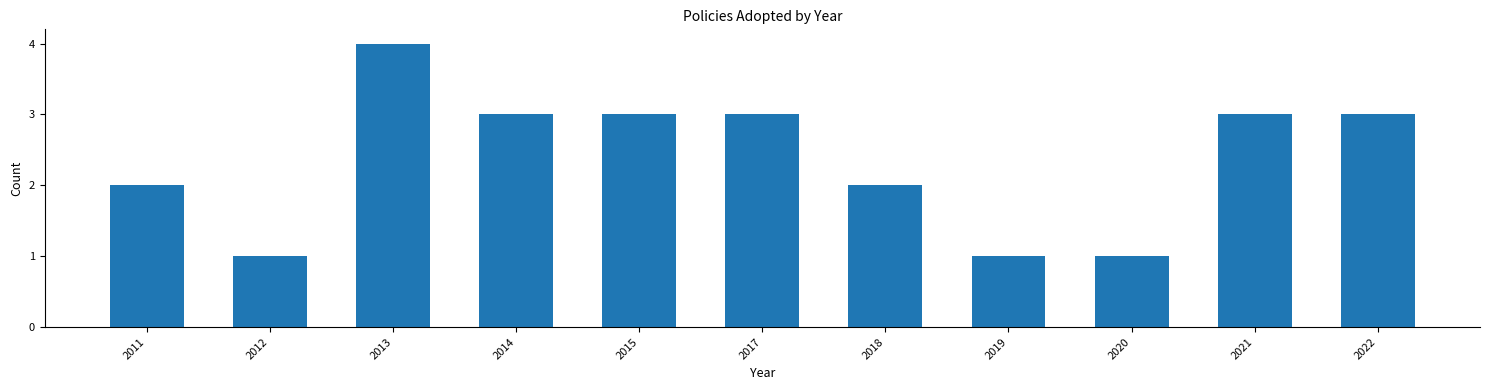

Reading right to left, what are all the values shown in this chart?

2022=3	2021=3	2020=1	2019=1	2018=2	2017=3	2015=3	2014=3	2013=4	2012=1	2011=2